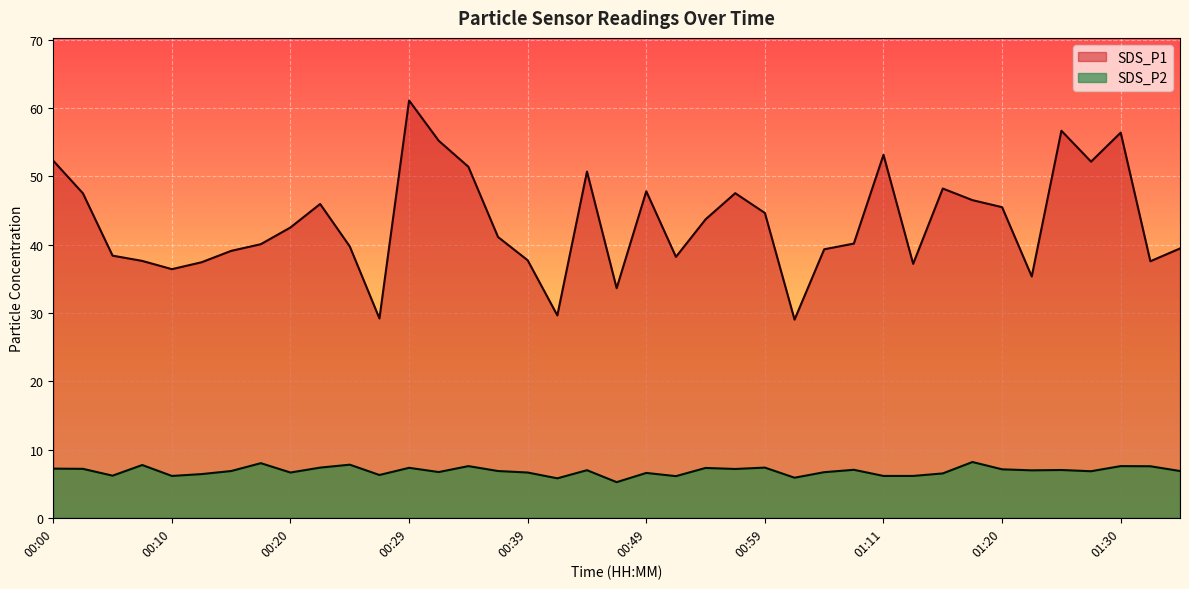

Is the value of SDS_P1 at 01:33 greater than the value of SDS_P2 at 01:25?

Yes